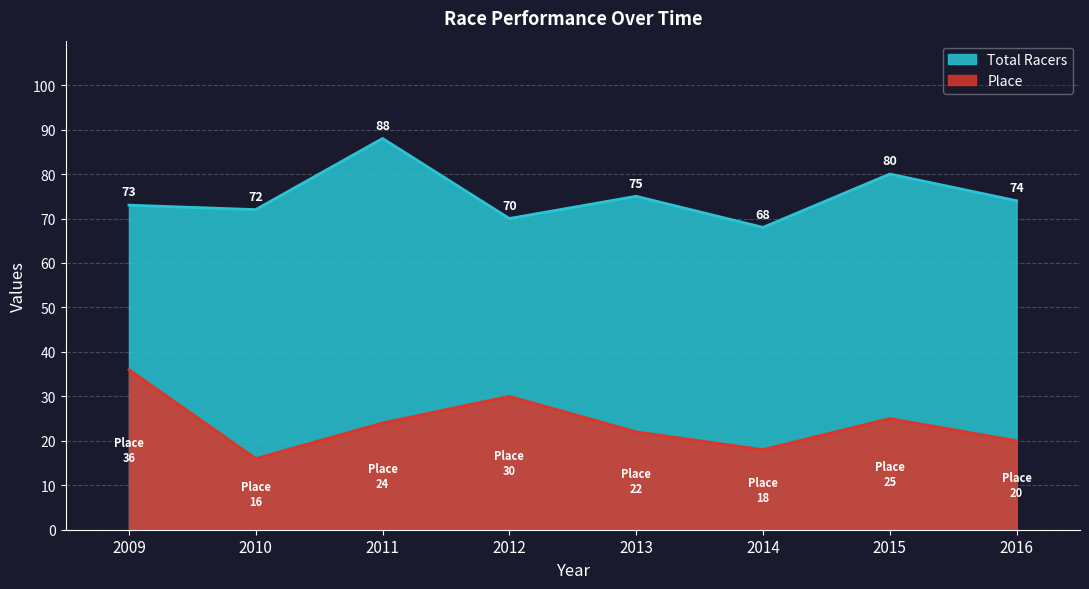

What is the value of the Total Racers point at the 7th from the left?

80